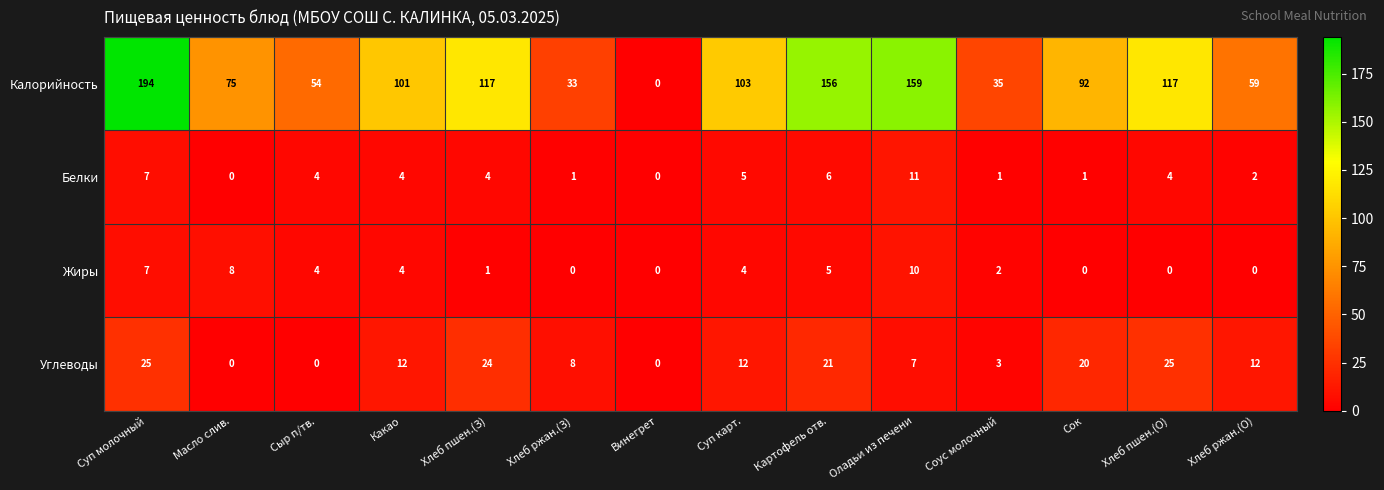

What is the total value across all series at Соус молочный?

41